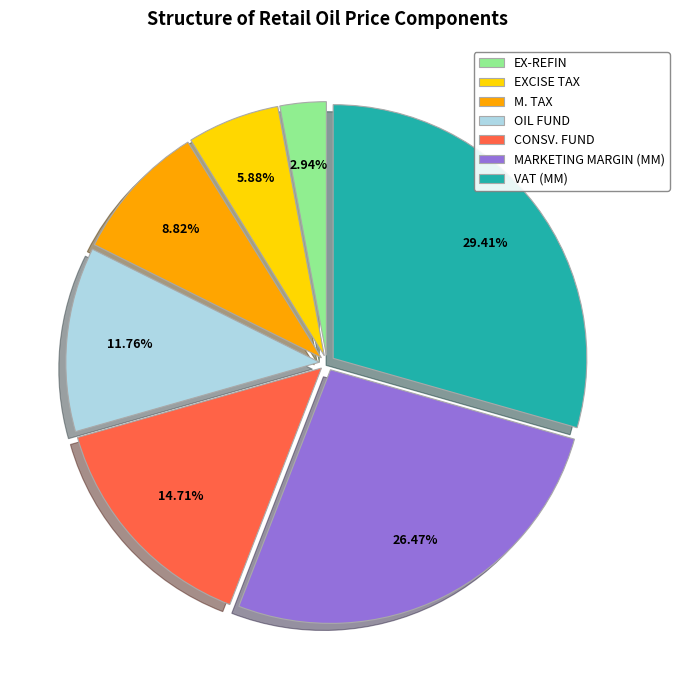

What is the smallest slice in the pie chart?

EX-REFIN